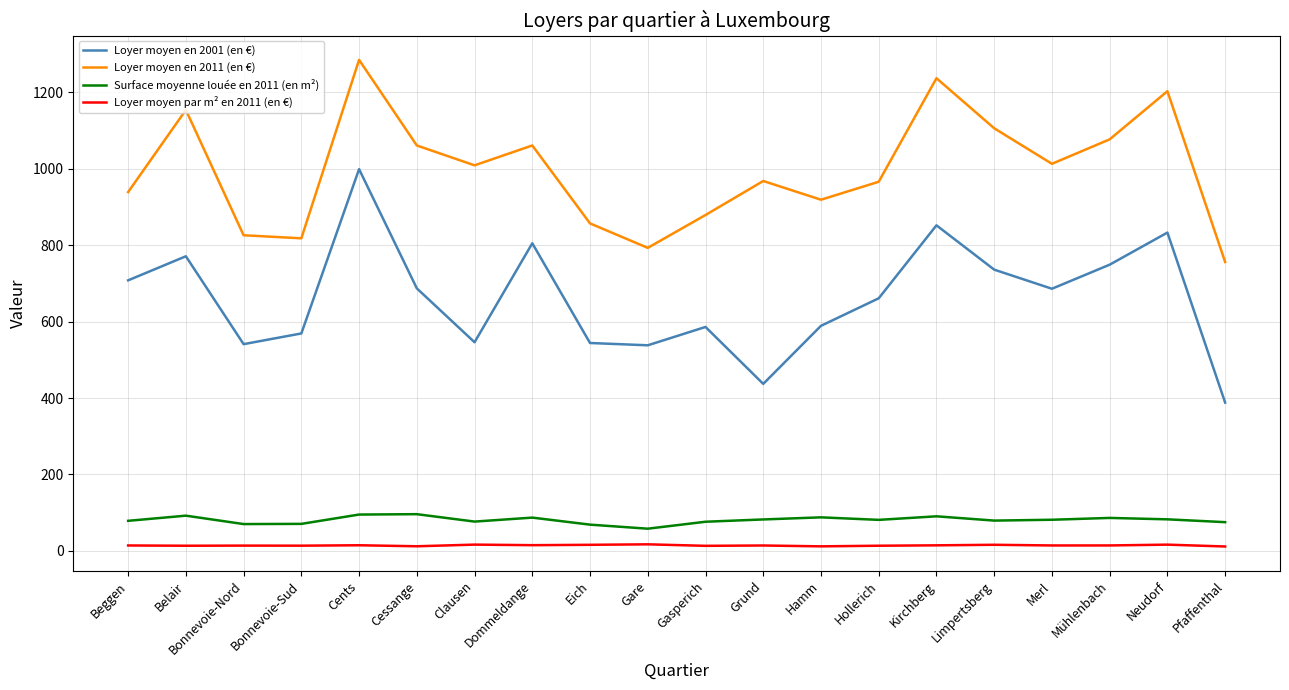

Is this an area chart (filled region under the line)?

No